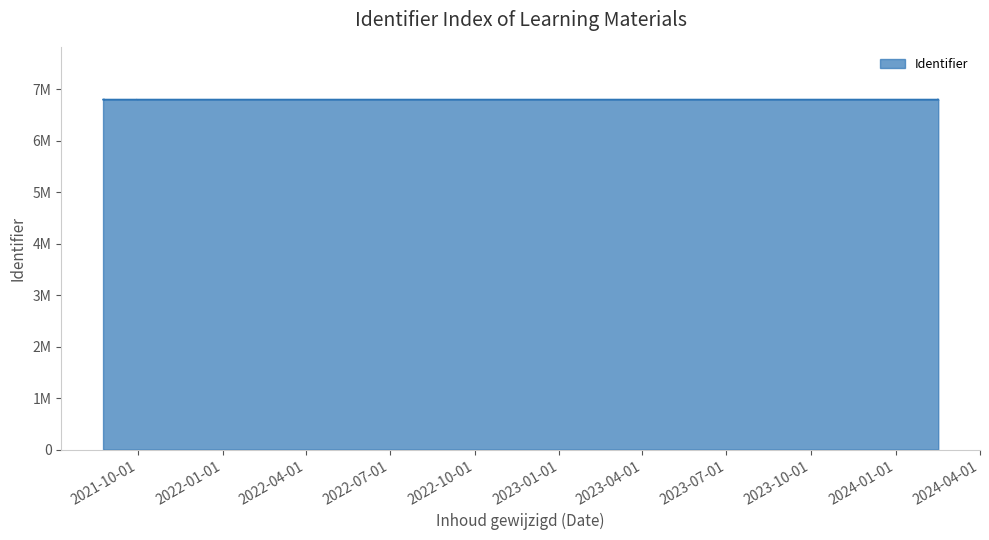

How many values exceed 6798222?

5